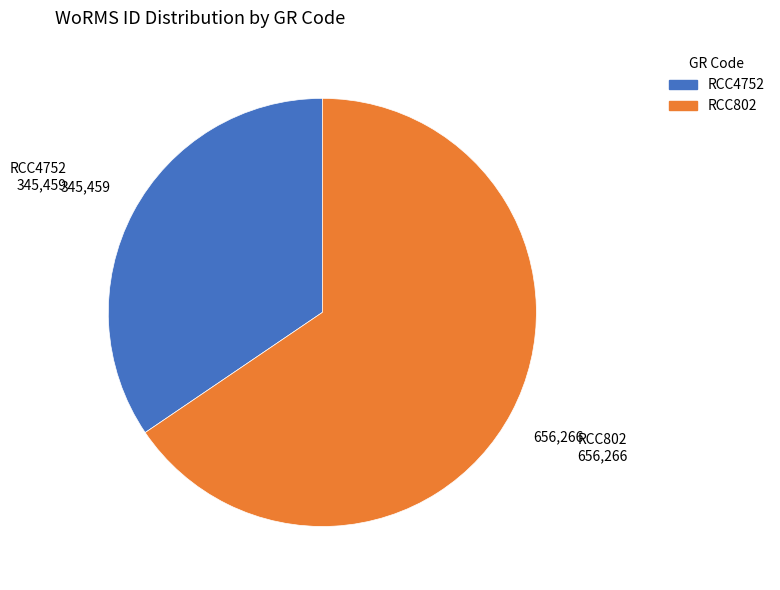

Between RCC4752 and RCC802, which is larger?

RCC802